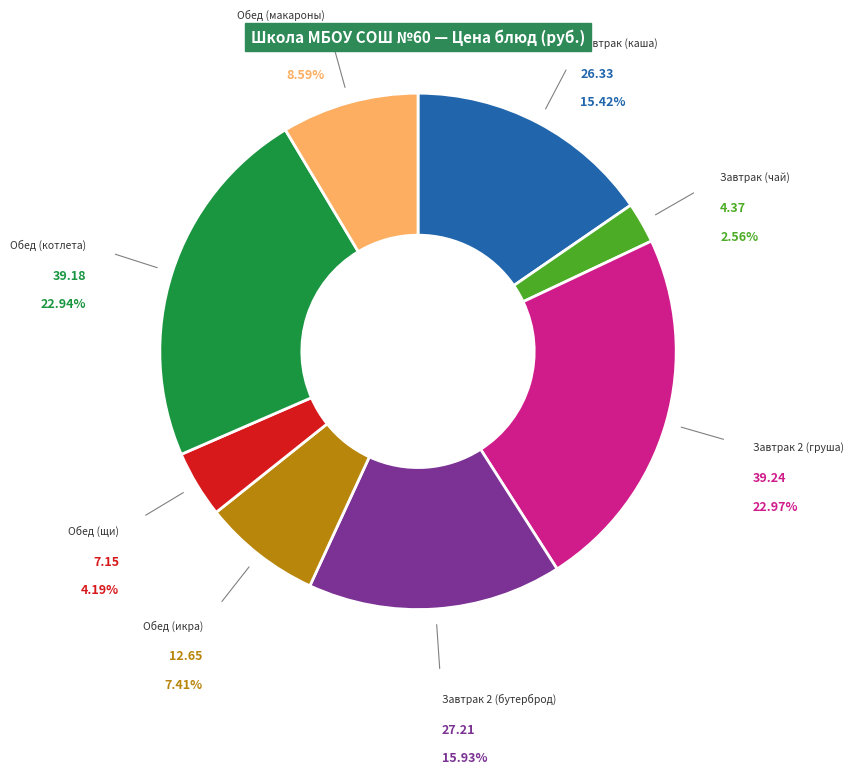

How much of the chart is everything except Завтрак 2 (бутерброд)?

84.1%